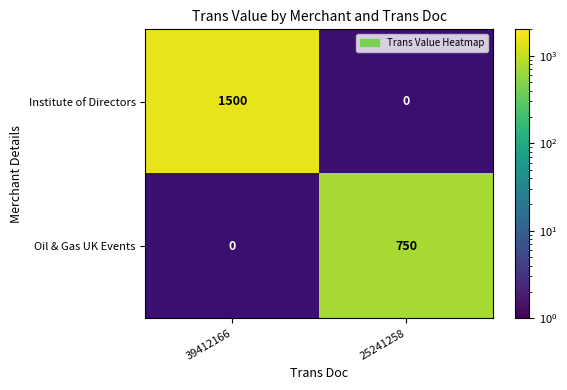

The value of Oil & Gas UK Events at 25241258 is 504. True or false?

False